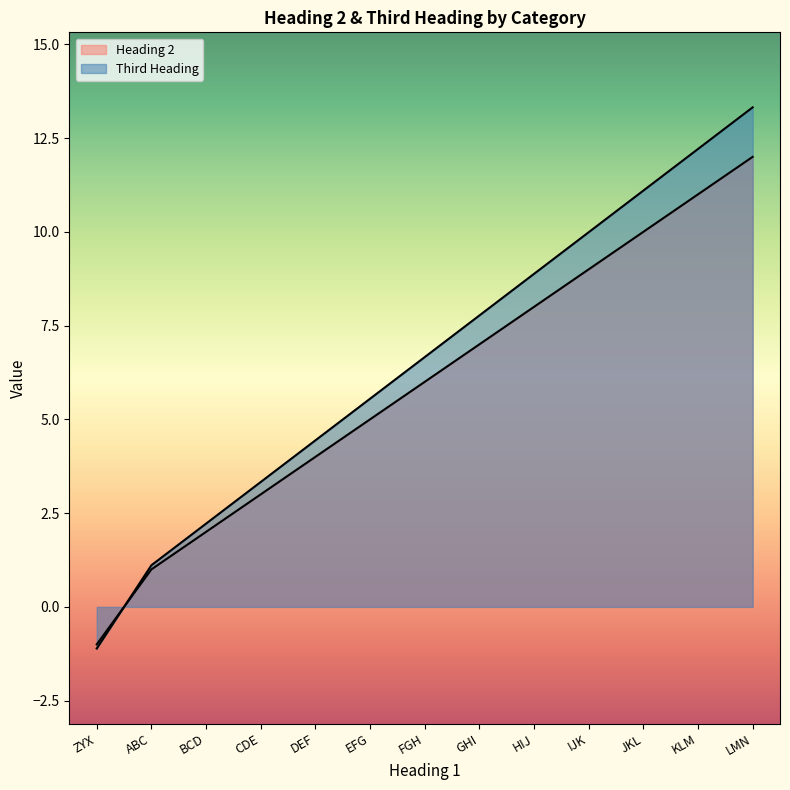

What position from the right is JKL?

3